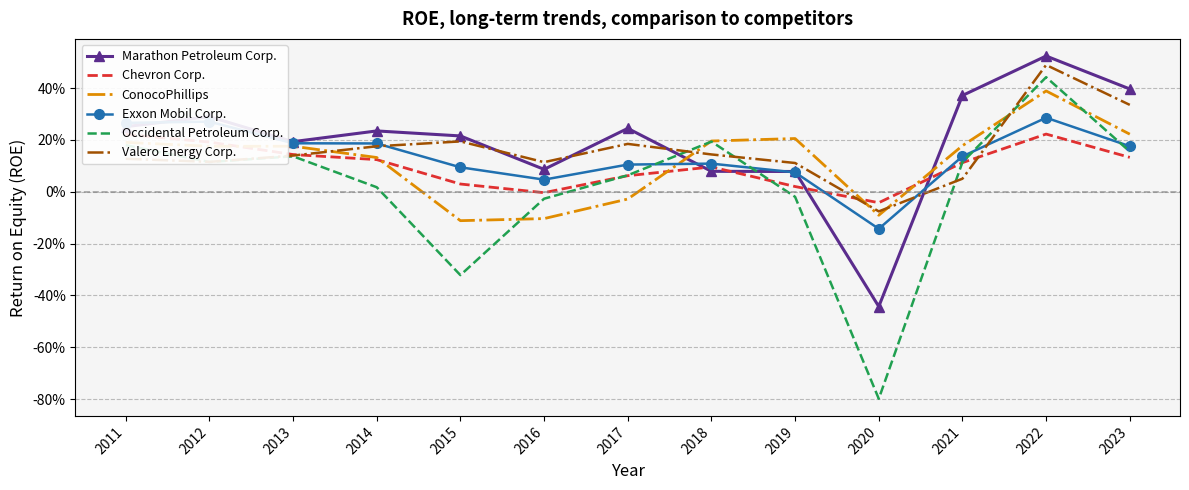

What are all the series names shown in the legend?

Marathon Petroleum Corp., Chevron Corp., ConocoPhillips, Exxon Mobil Corp., Occidental Petroleum Corp., Valero Energy Corp.